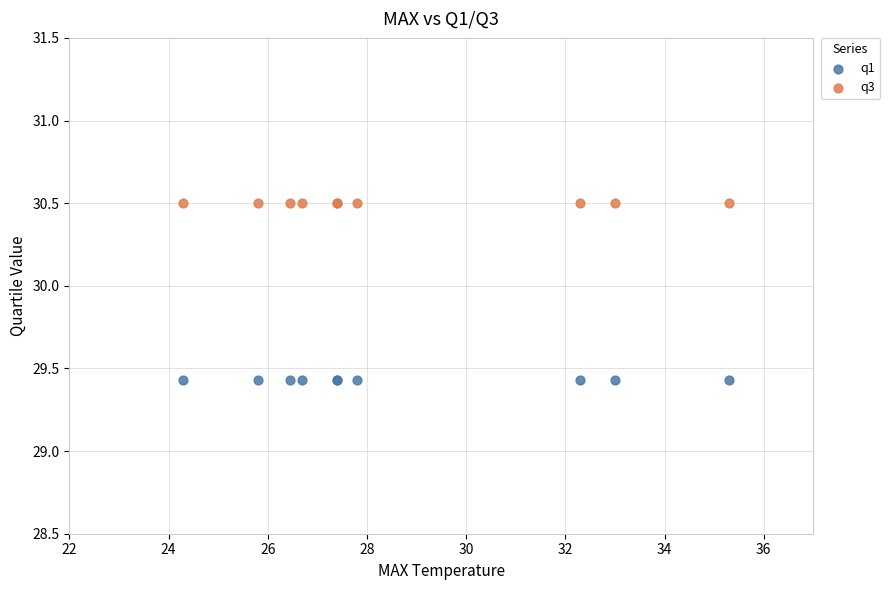

Which series contains the lowest Y value?

q1